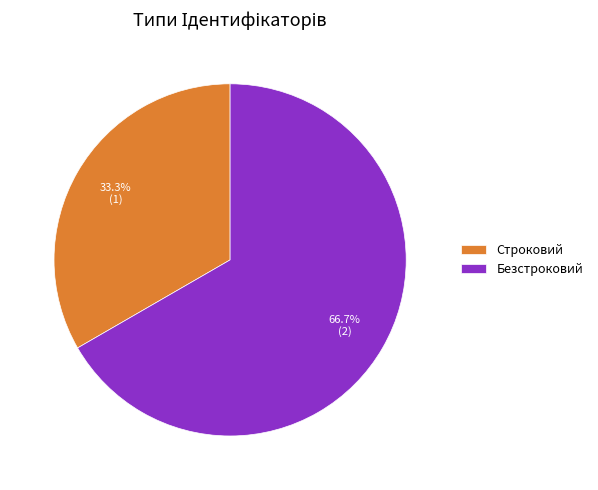

Combined, do Строковий and Безстроковий account for over 50%?

Yes